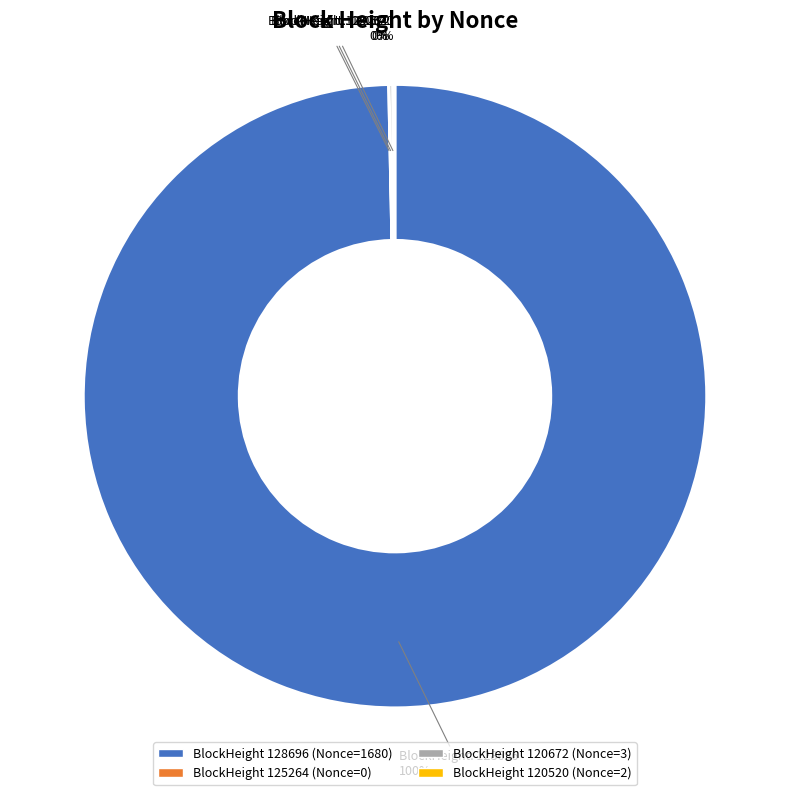

To the nearest percent, what is the difference between the largest and smallest slice percentages?

100%